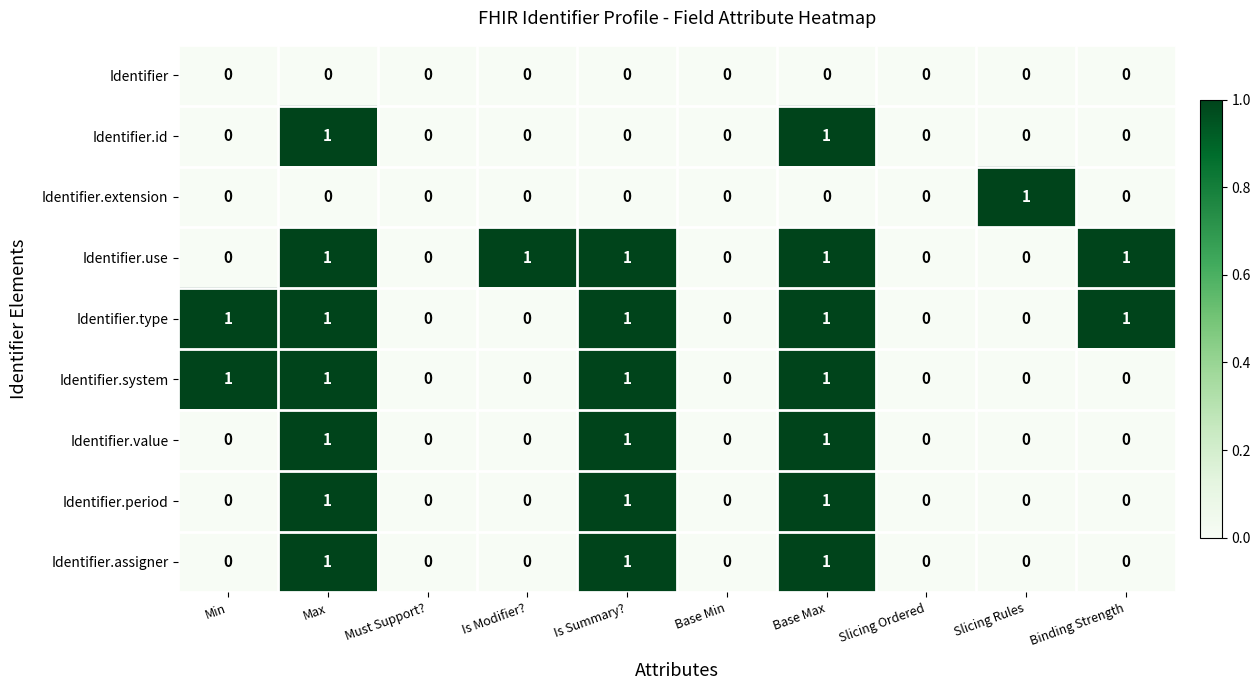

What is the total value across all series at Base Max?

7